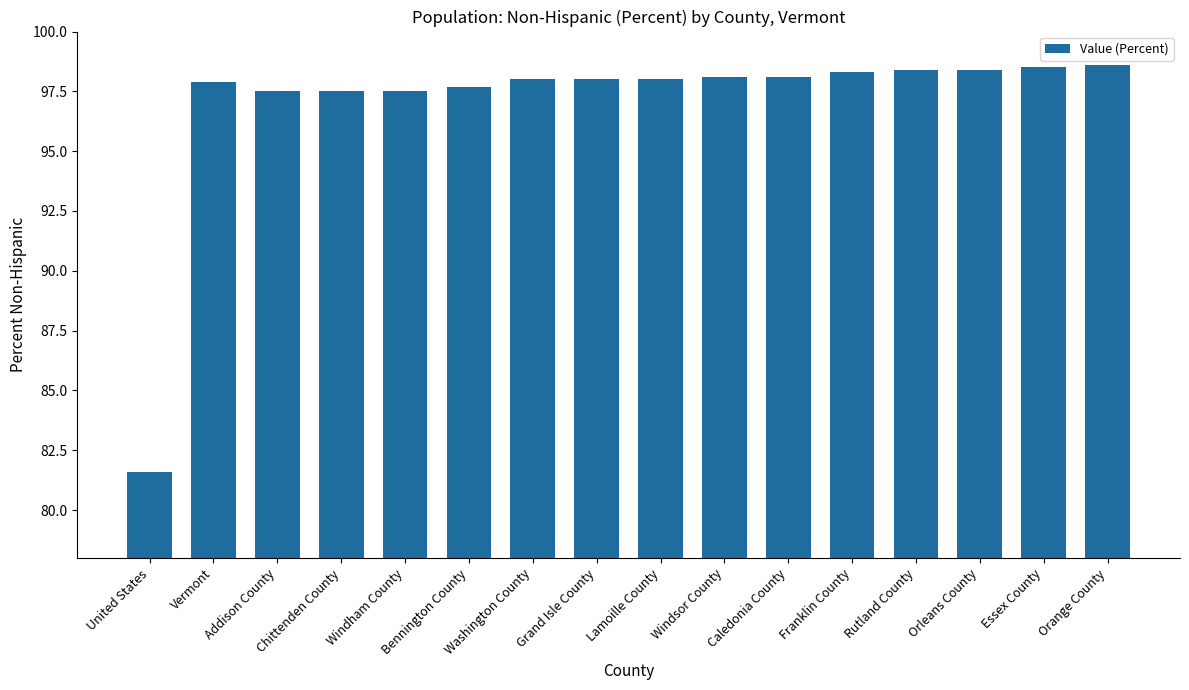

Reading left to right, extract all data points from this chart.

81.6	97.9	97.5	97.5	97.5	97.7	98.0	98.0	98.0	98.1	98.1	98.3	98.4	98.4	98.5	98.6